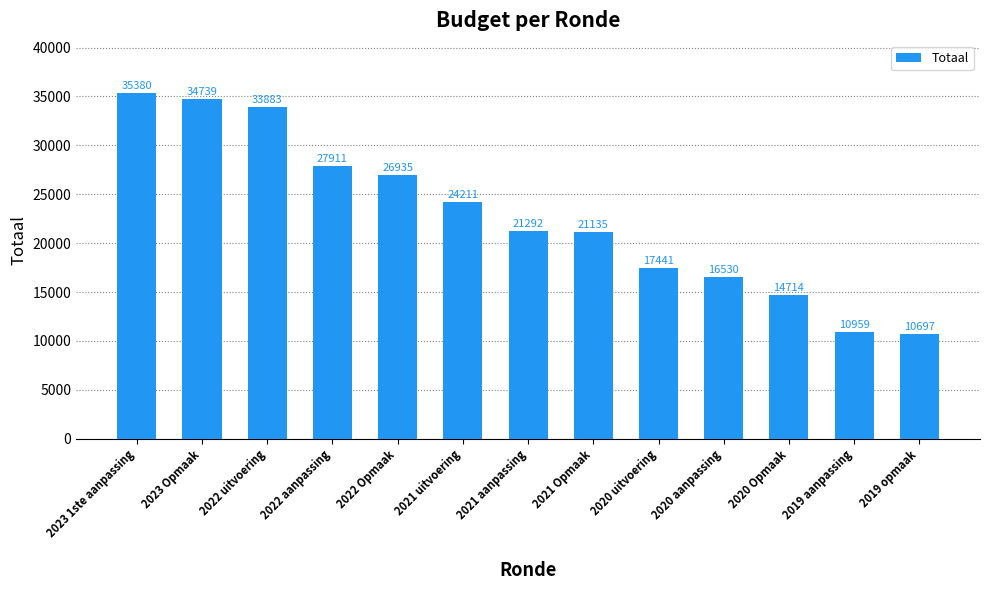

What is the difference between the maximum and minimum values?

24683